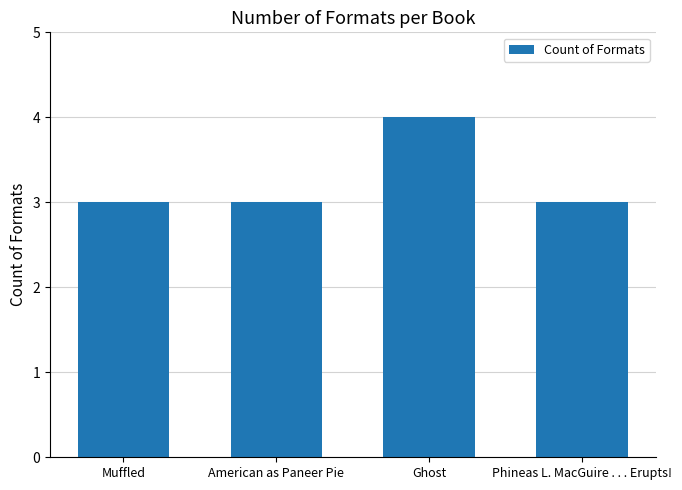

What value does the data have at American as Paneer Pie?

3